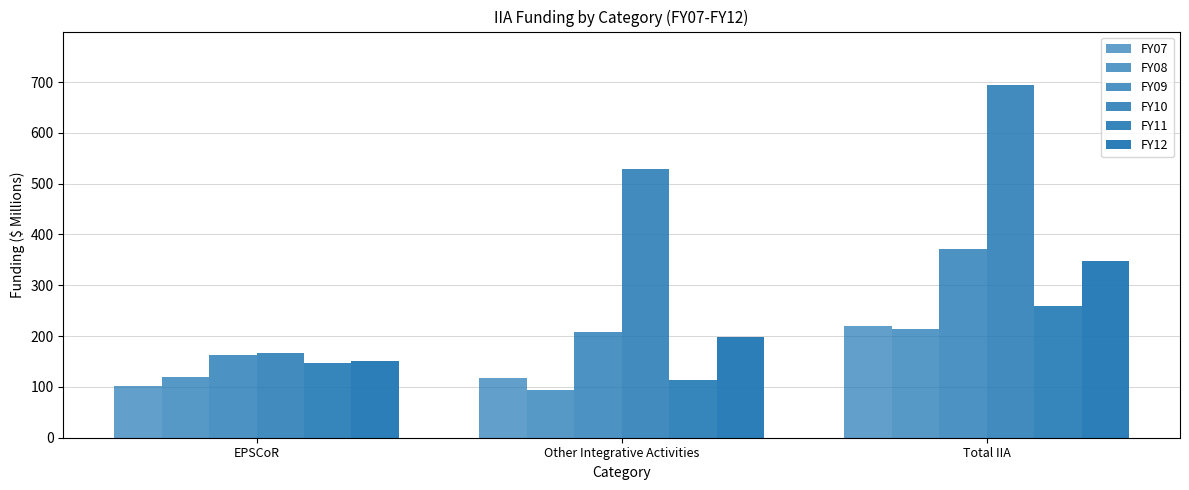

What is the minimum value for FY10?

167.1